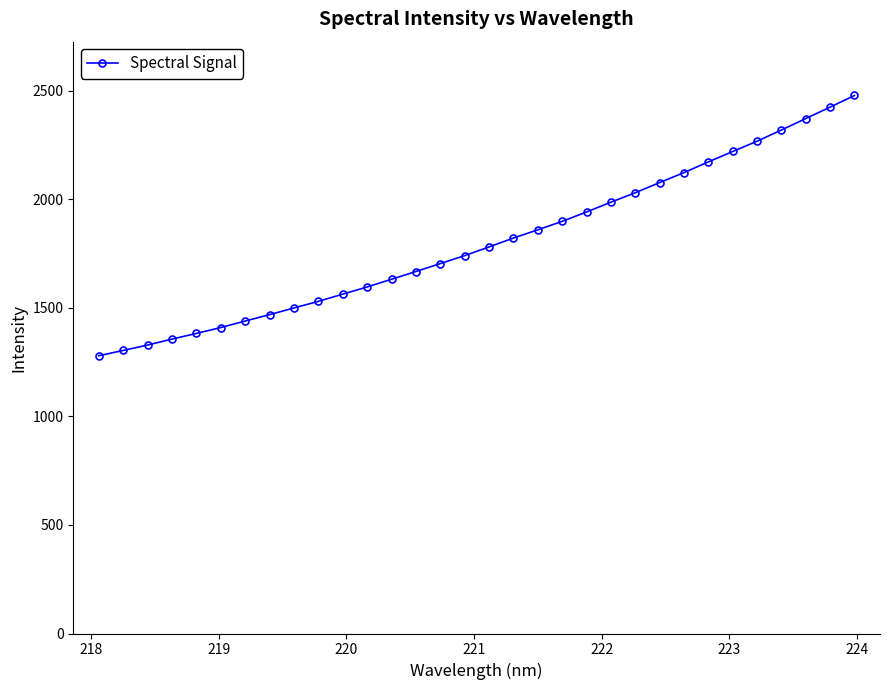

What is the value of the 8th point from the left?

1468.7